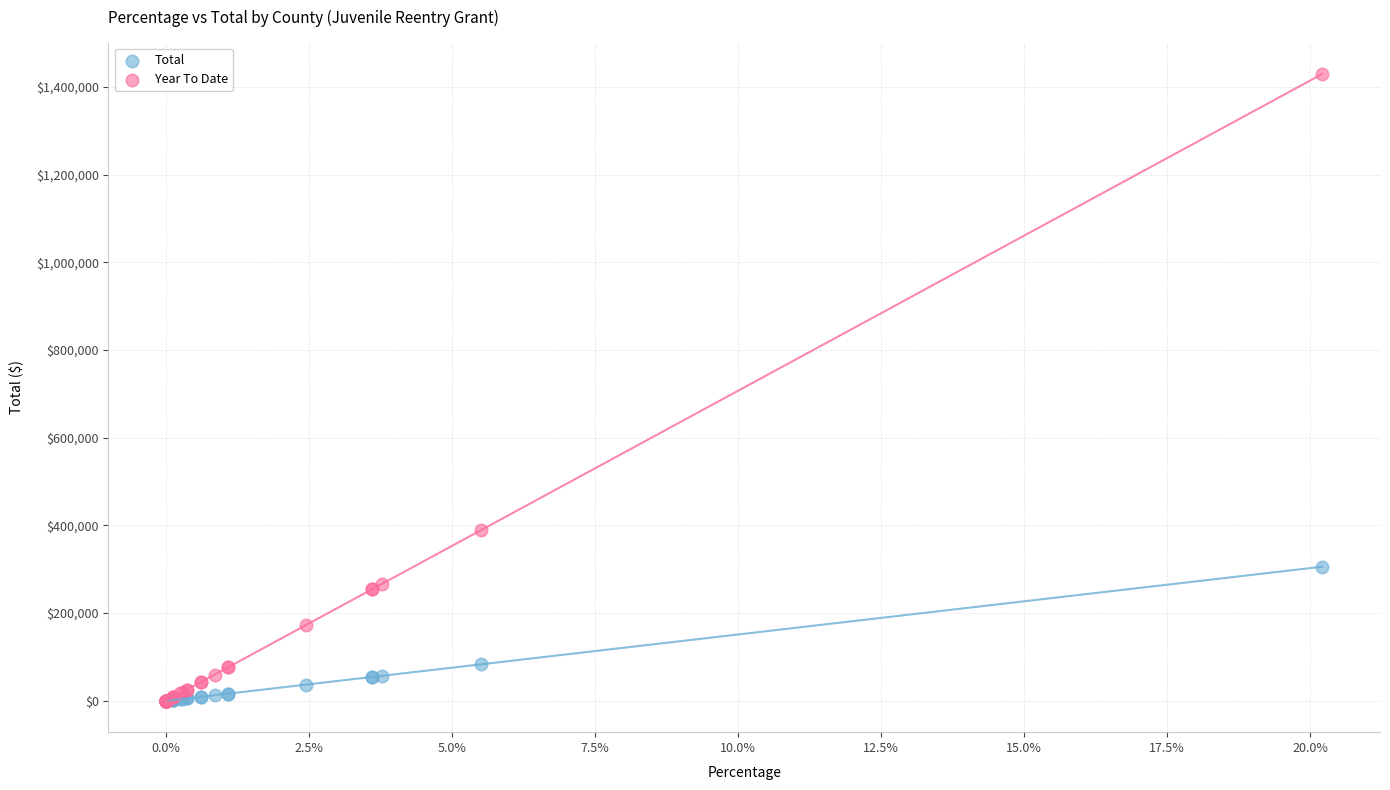

What are all the series names shown in the legend?

Total, Year To Date